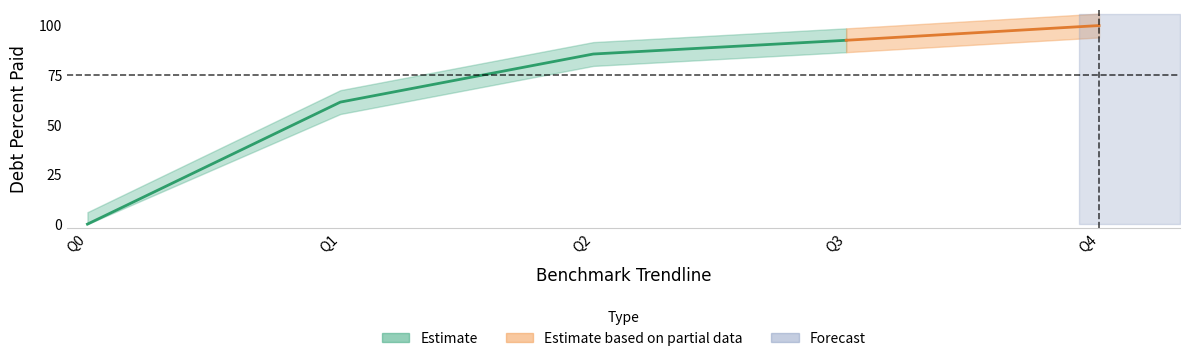

True or false: DebtPercentPaid has more than 0 points higher than both neighbors.

False